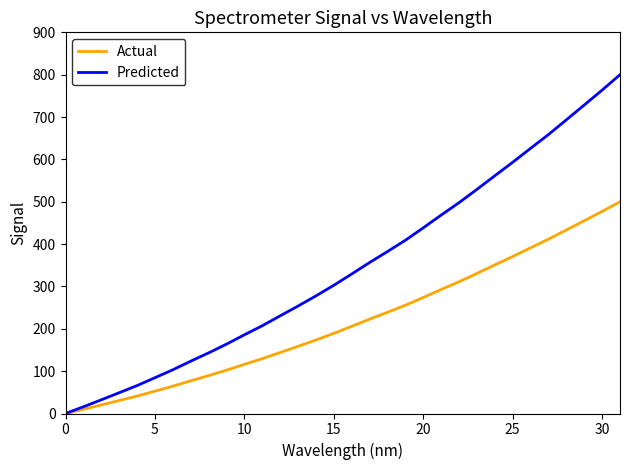

Which series has the largest total across all categories?

Predicted